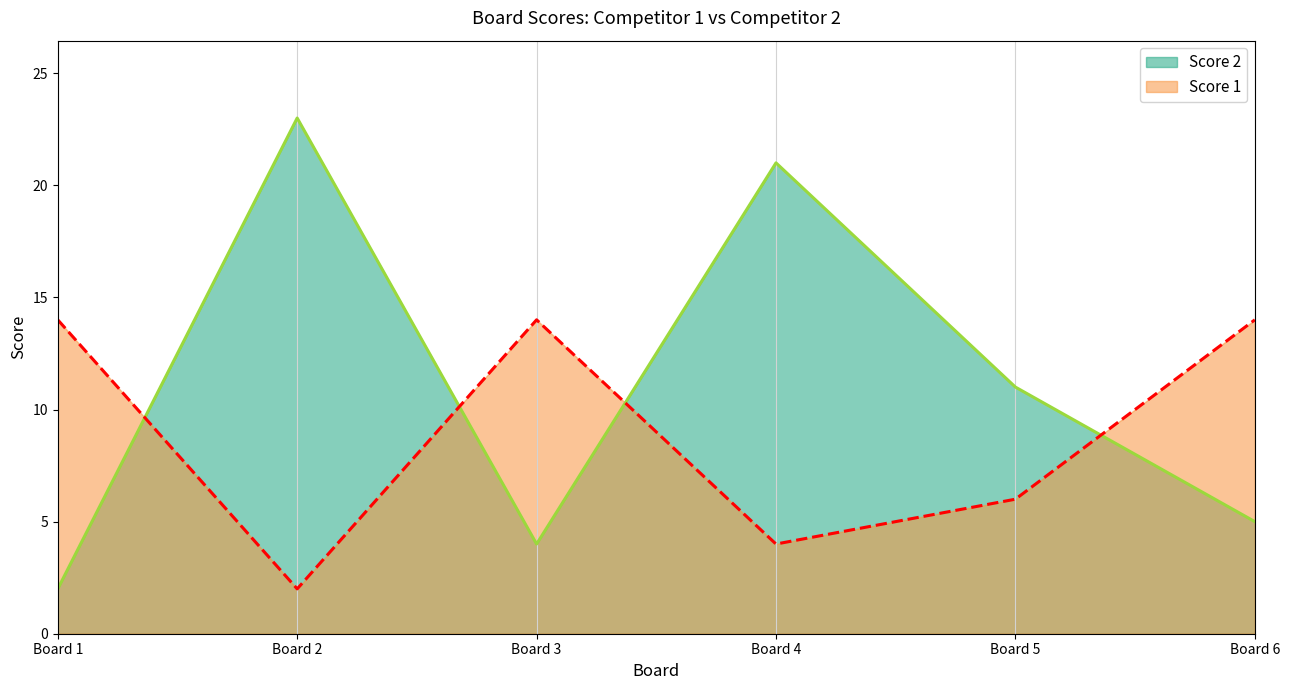

Rank the series by their average value, from highest to lowest.

Score 2, Score 1